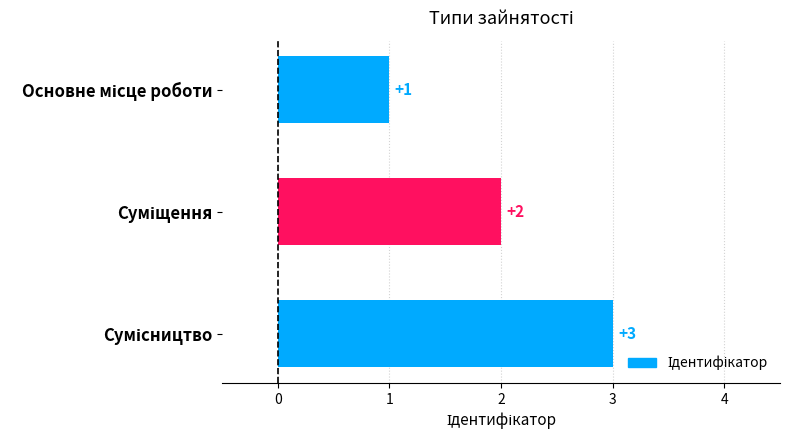

How many data points does each series have?

3